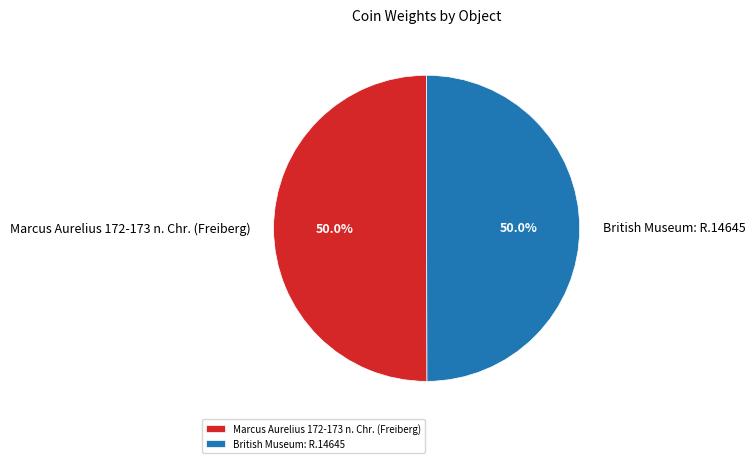

To the nearest percent, what portion does Marcus Aurelius 172-173 n. Chr. (Freiberg) represent?

50%